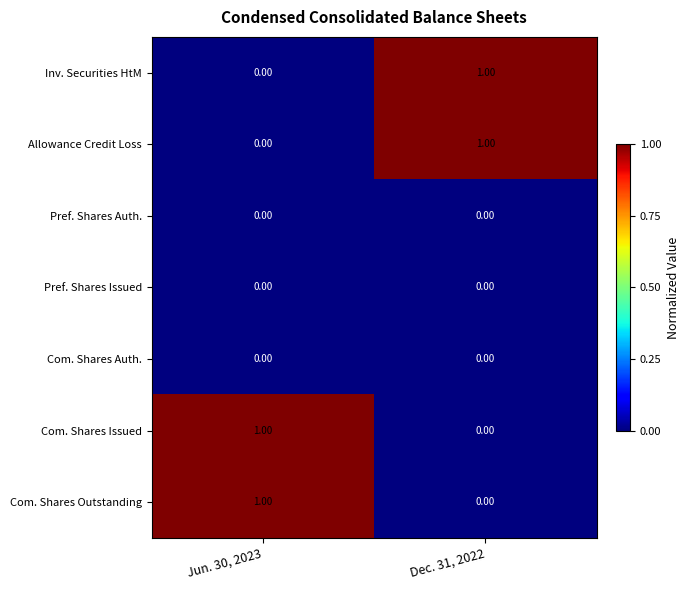

Is the value of Allowance Credit Loss at Jun. 30, 2023 greater than the value of Com. Shares Issued at Jun. 30, 2023?

No